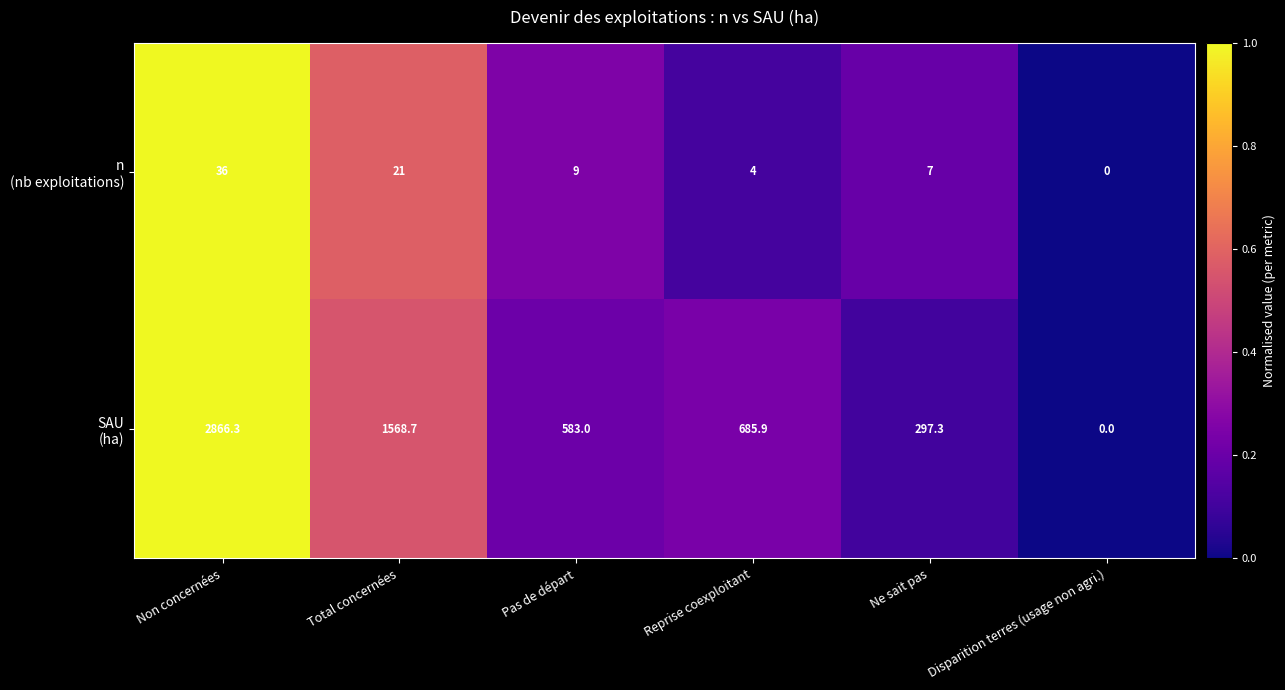

At which category is the sum across all series the highest?

Non concernées